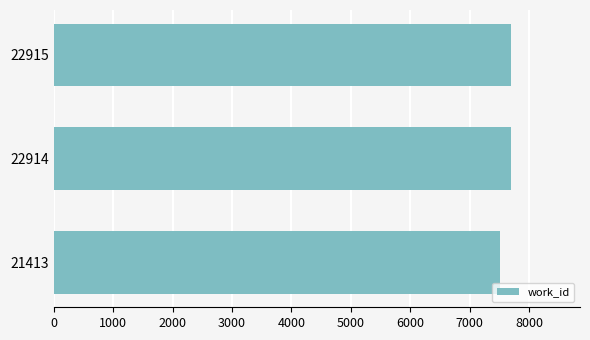

What is the difference between the values at 21413 and 22915?

199